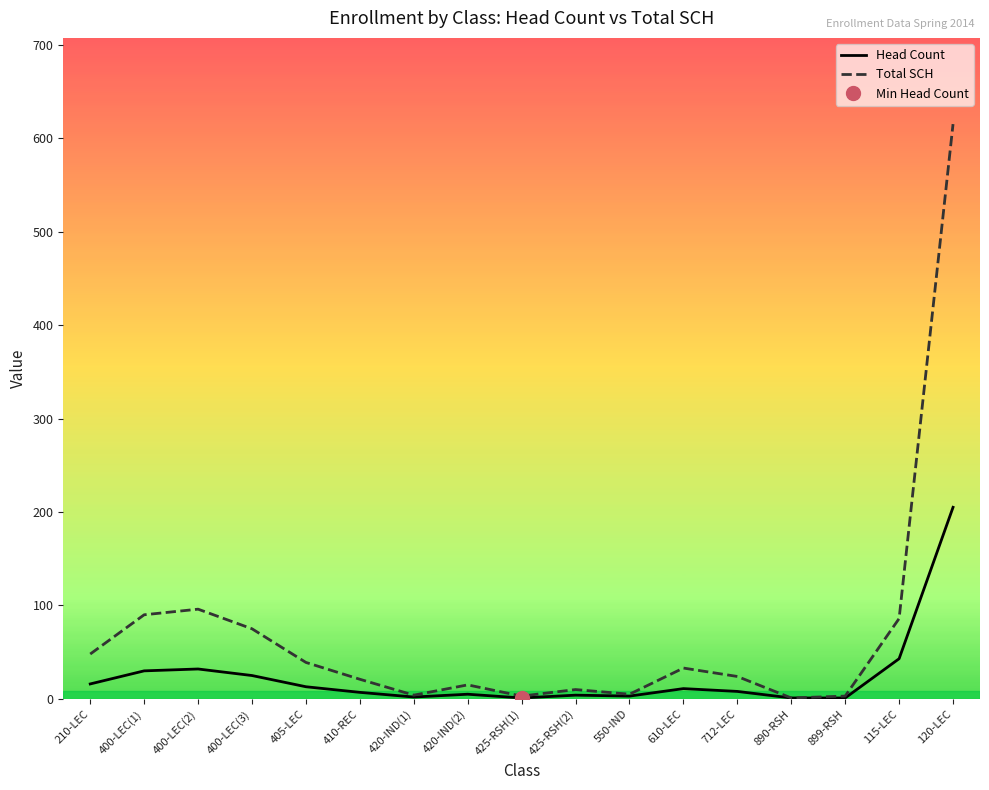

How many data points in Head Count are less than 8?

8